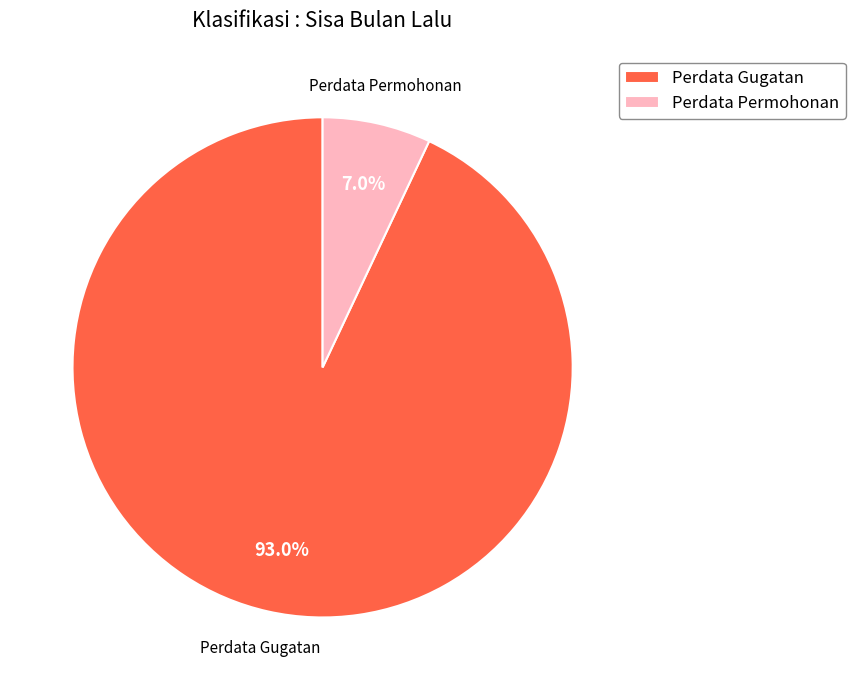

Which has a higher value, Perdata Gugatan or Perdata Permohonan?

Perdata Gugatan